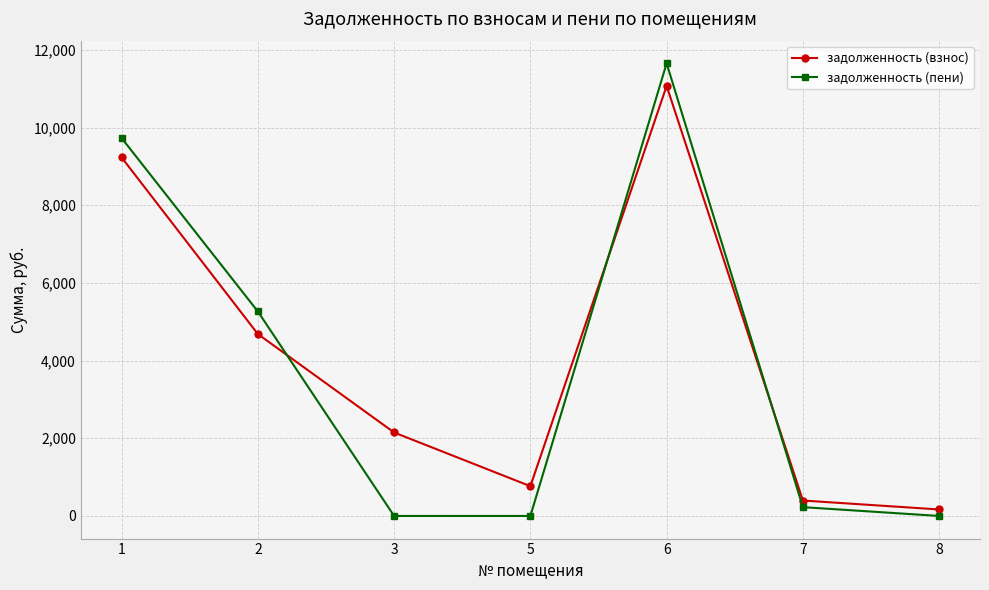

In задолженность (взнос), how many points are lower than both neighbors (excluding endpoints)?

1